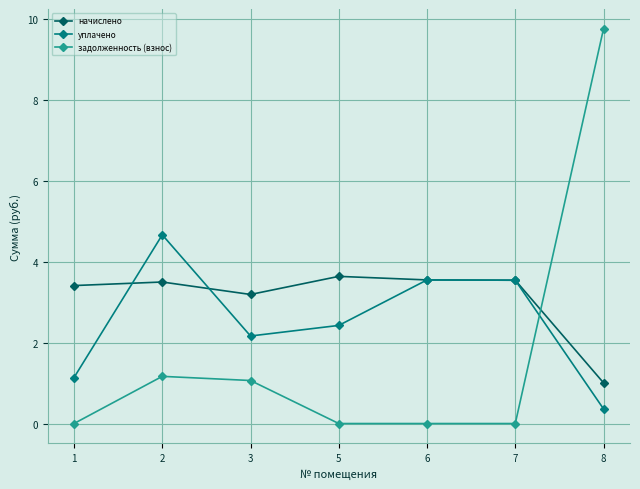

How many lines are shown in the chart?

3